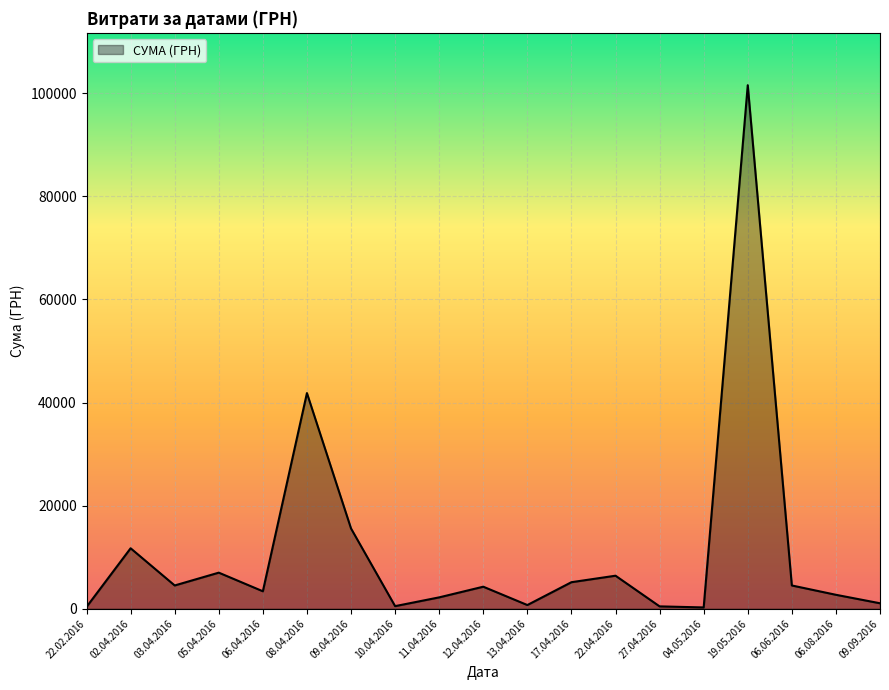

The chart shows a value of 623.2 at 08.04.2016. True or false?

False